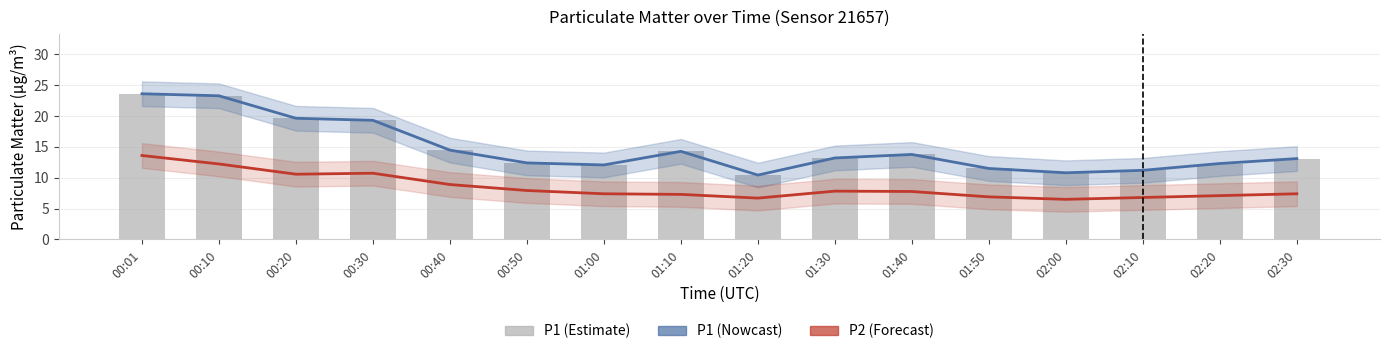

Which series has the largest total across all categories?

P1 (Nowcast)